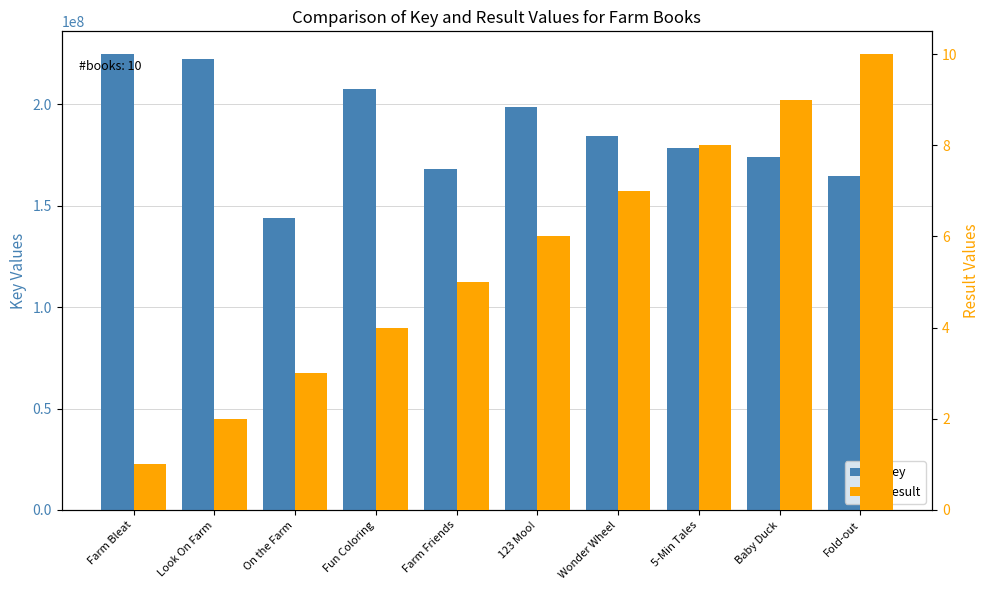

What are all the series names shown in the legend?

Key, Result